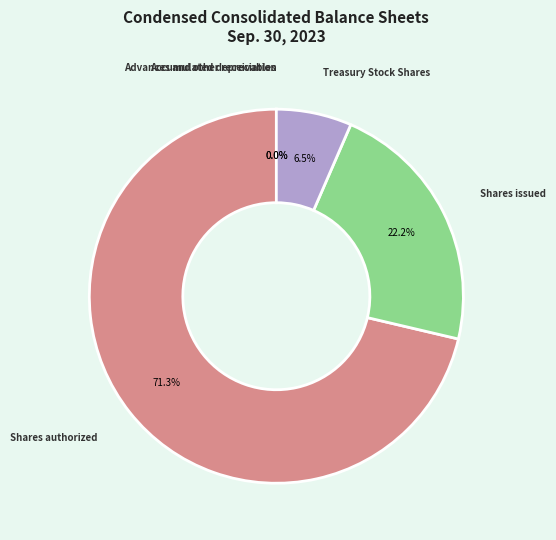

What is the total percentage of Shares authorized and Treasury Stock Shares?

77.8%